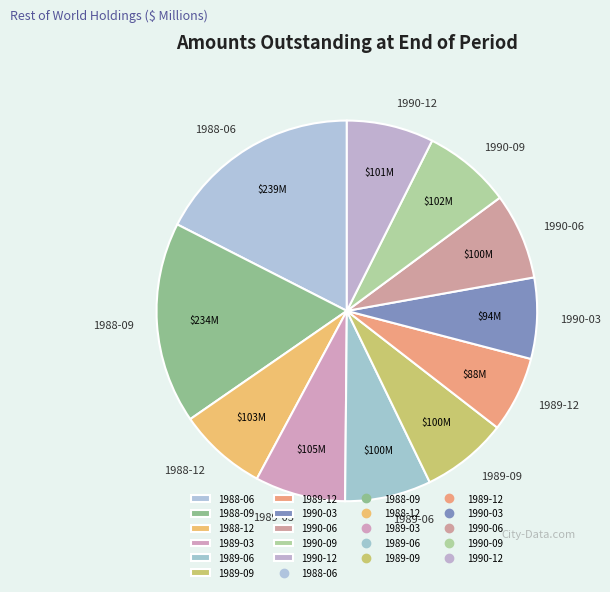

How many segments does this pie chart have?

11